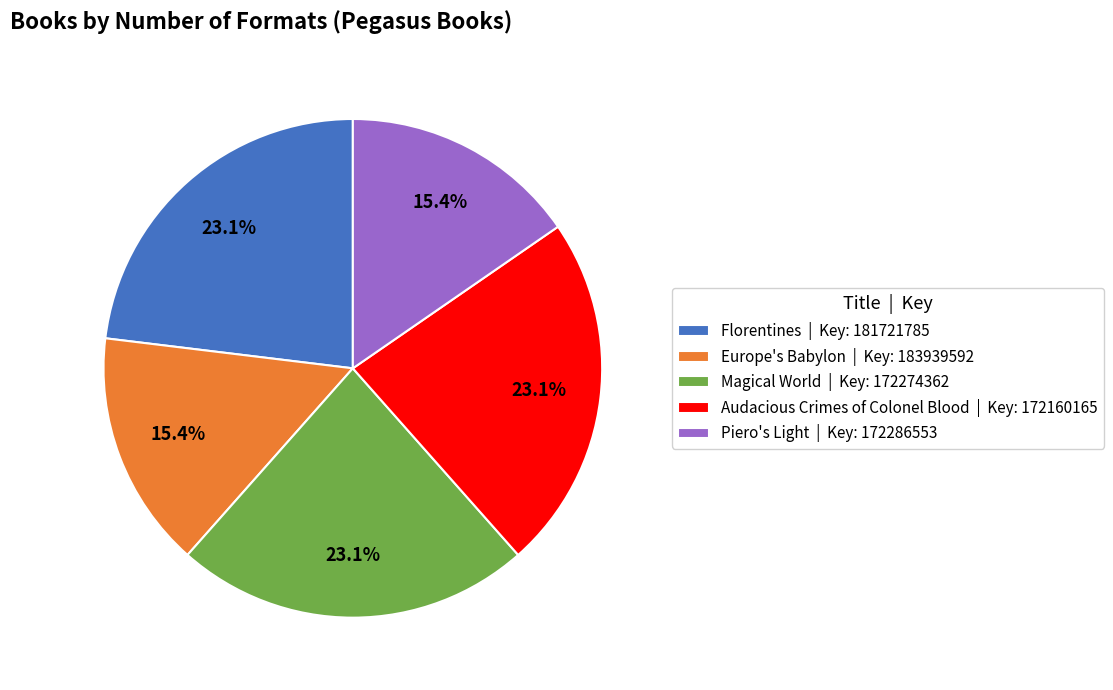

To the nearest percent, what is the combined percentage of Florentines and Piero's Light?

38%